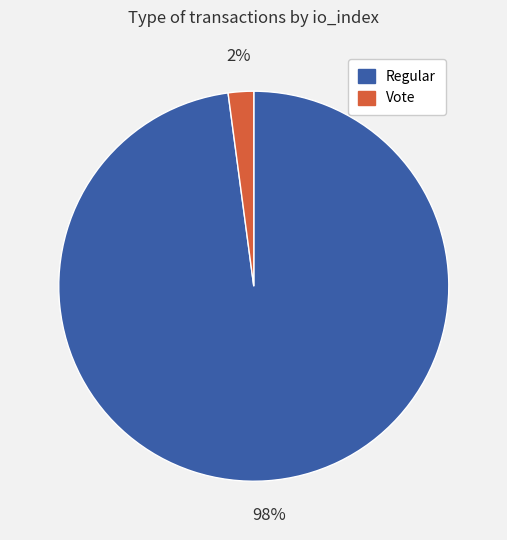

To the nearest percent, what is the average slice percentage?

50%